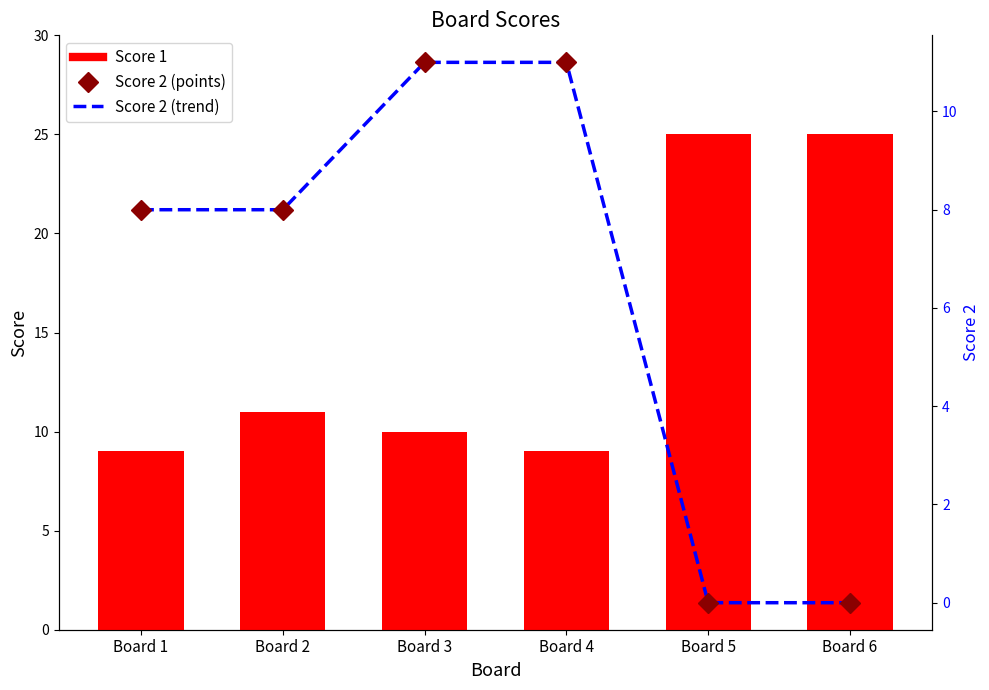

How many Score 2 values are between 0 and 11?

6